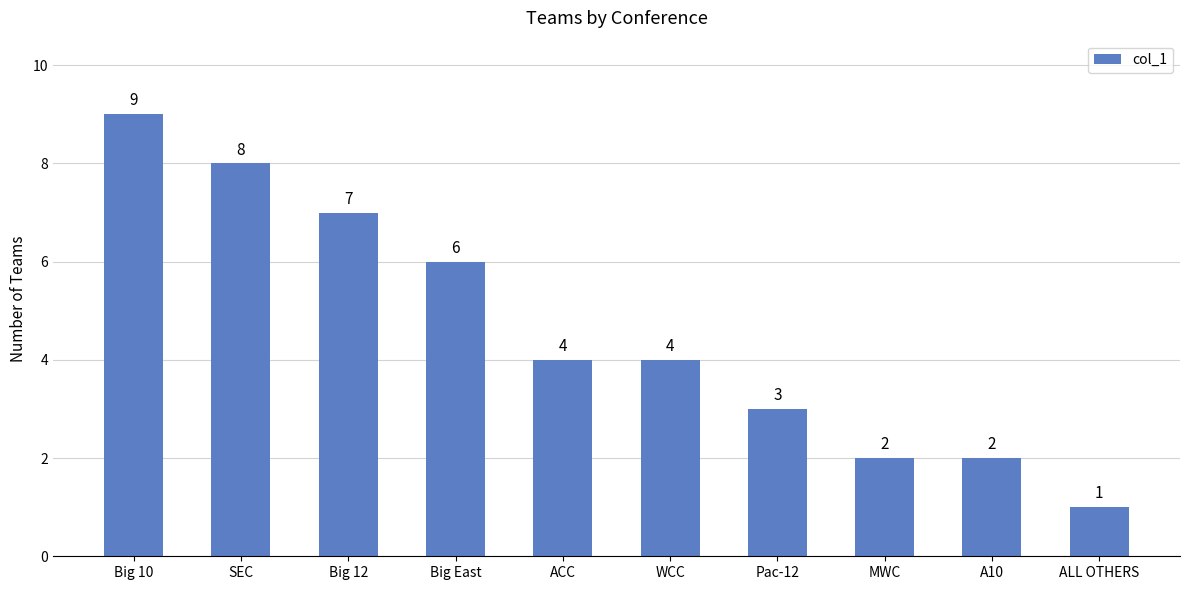

What is the label of the 9th bar from the right?

SEC